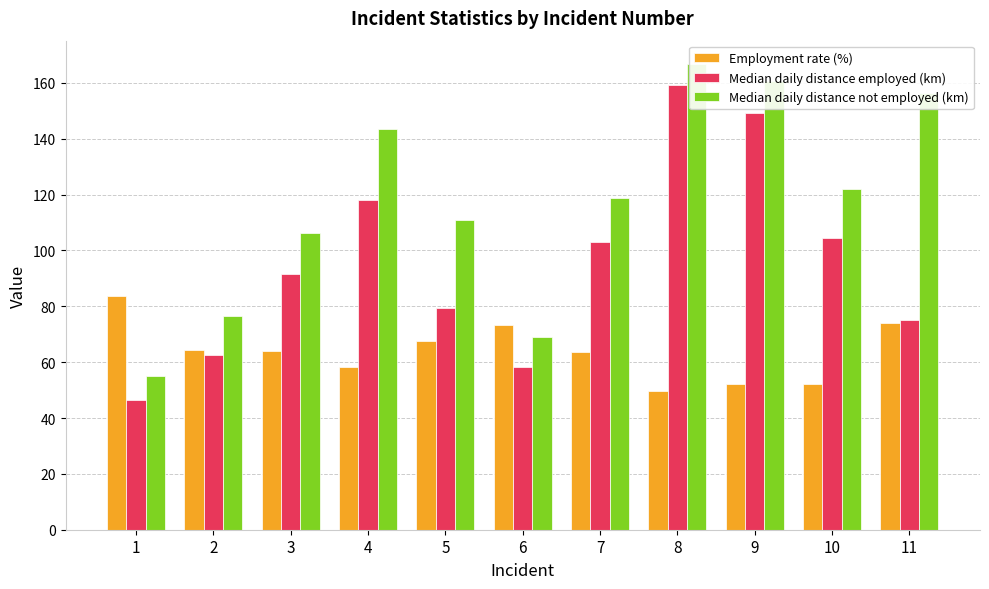

How many distinct data groups are displayed?

3